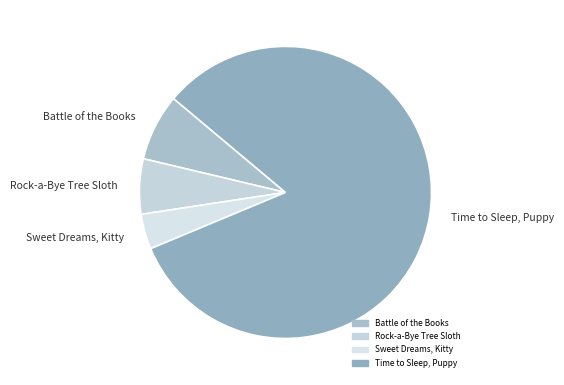

Is the sum of Battle of the Books and Time to Sleep, Puppy greater than half?

Yes